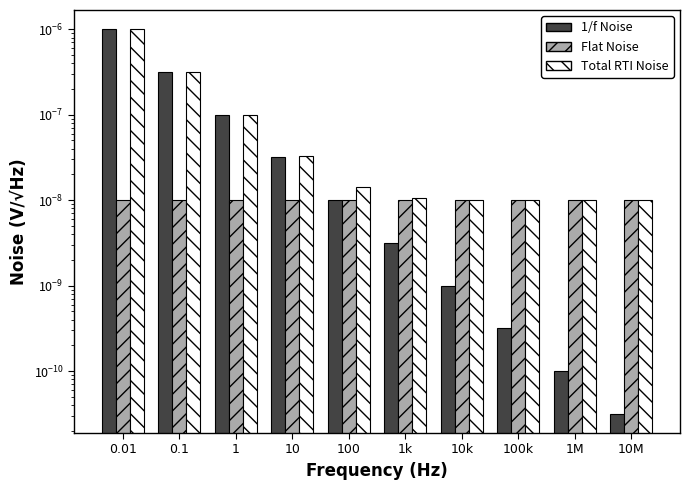

What position from the right is 1?

8